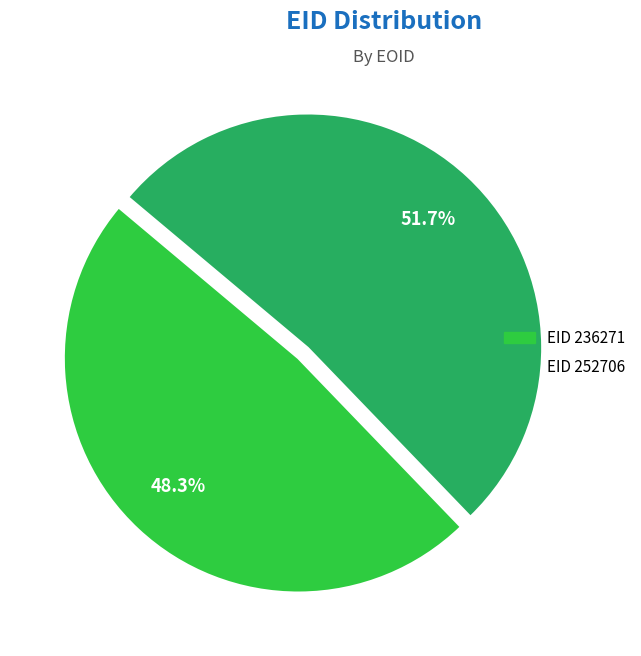

Is there any slice that represents more than half of the pie?

Yes